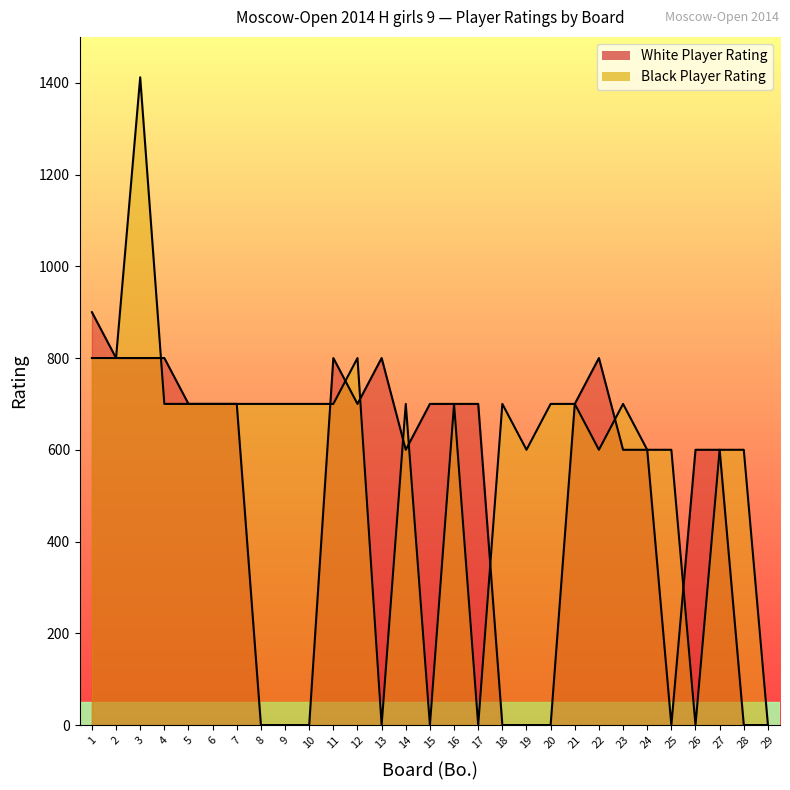

What are all the series names shown in the legend?

White Player Rating, Black Player Rating